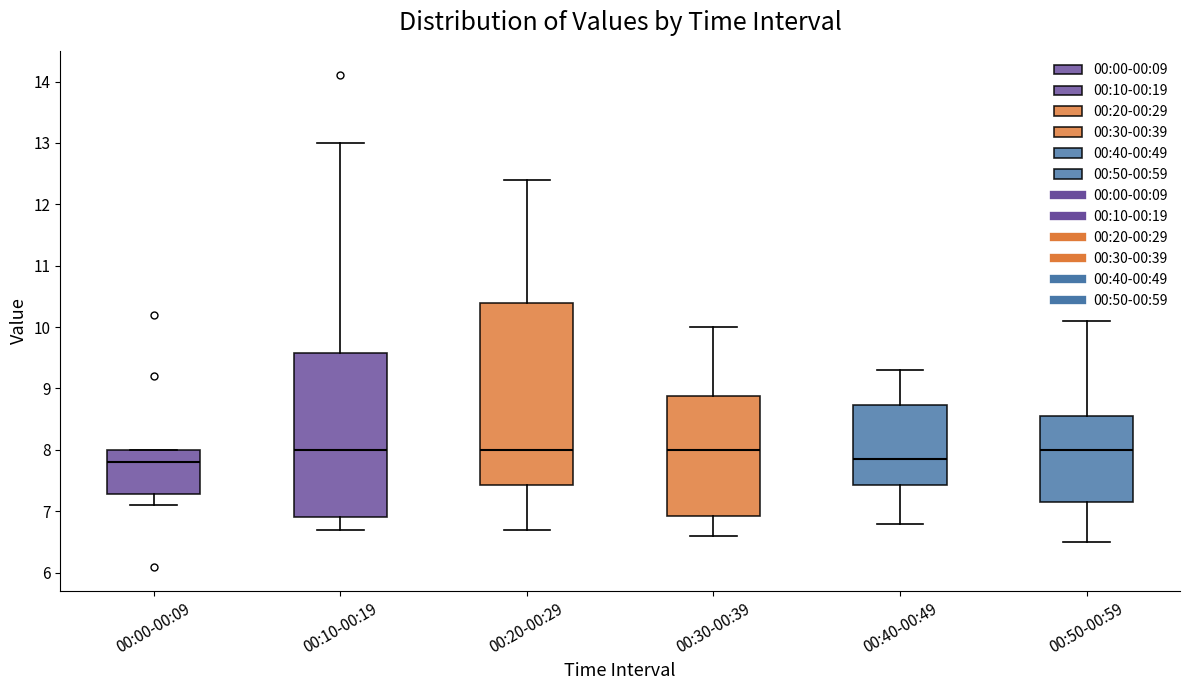

Reading left to right, transcribe this box plot: for each box, give where its median line is, the range the box spans, and where its two whiskers end, as read against the y-axis. The values are not printed on the chart, so give them approximately, as read against the axis.

00:00-00:09: median 7.8, box 7.3 to 8.0, whiskers 7.1 to 8.0
00:10-00:19: median 8.0, box 6.9 to 9.6, whiskers 6.7 to 13.0
00:20-00:29: median 8.0, box 7.4 to 10.4, whiskers 6.7 to 12.4
00:30-00:39: median 8.0, box 6.9 to 8.9, whiskers 6.6 to 10.0
00:40-00:49: median 7.9, box 7.4 to 8.7, whiskers 6.8 to 9.3
00:50-00:59: median 8.0, box 7.2 to 8.6, whiskers 6.5 to 10.1